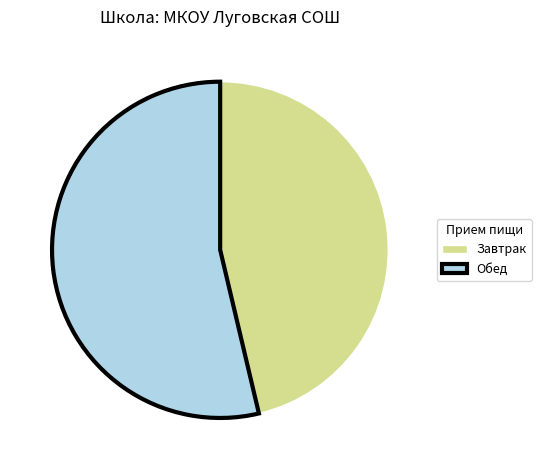

Combined, do Завтрак and Обед account for over 50%?

Yes